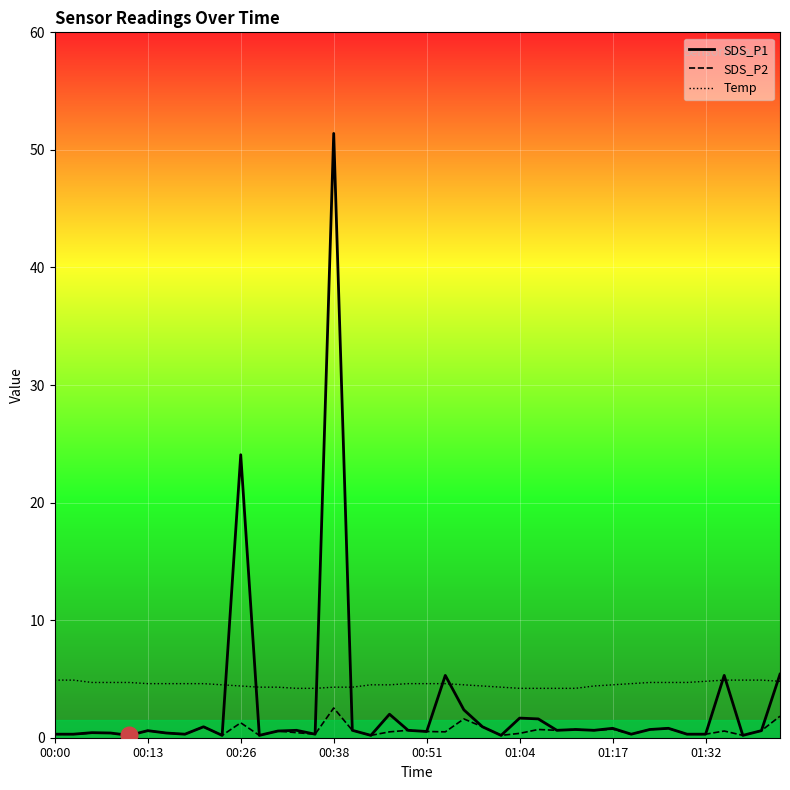

Is it true that SDS_P2 equals 0.4 at 14?

False